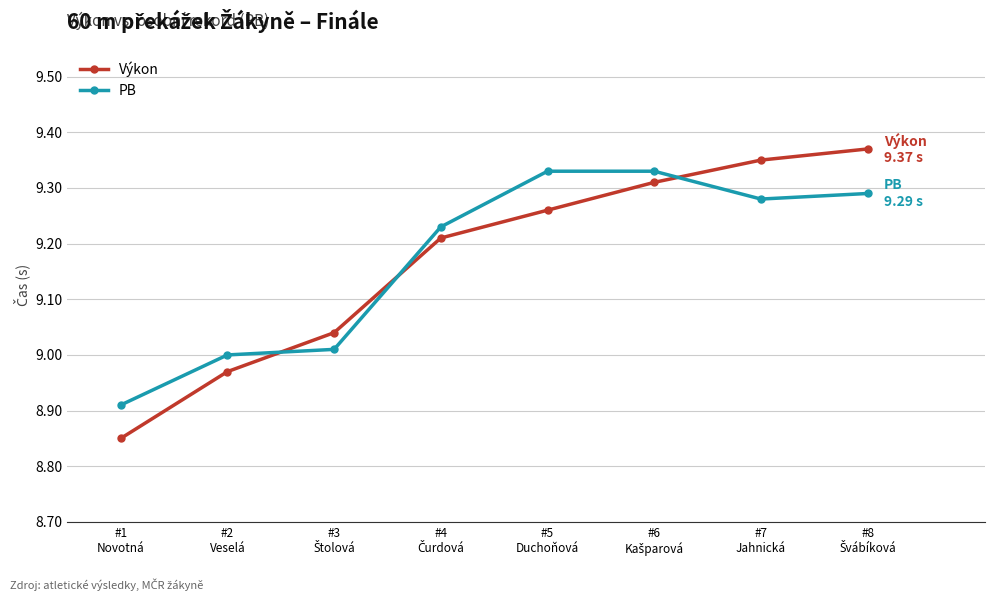

How many lines are shown in the chart?

2